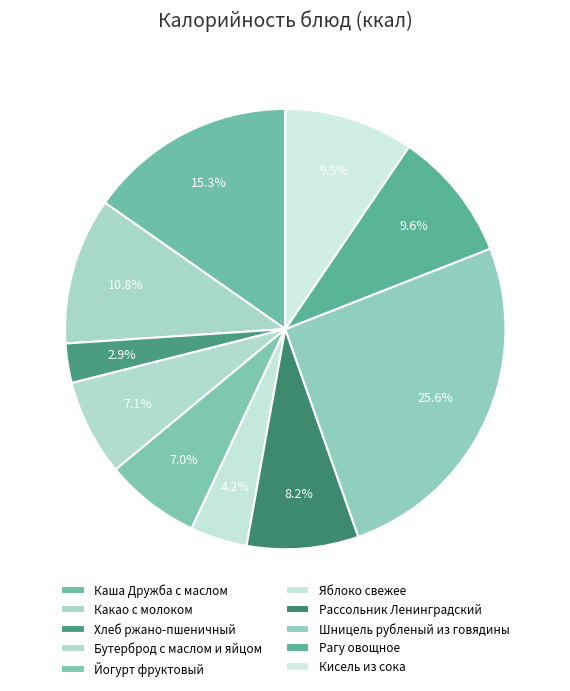

Which slice is the smallest?

Хлеб ржано-пшеничный